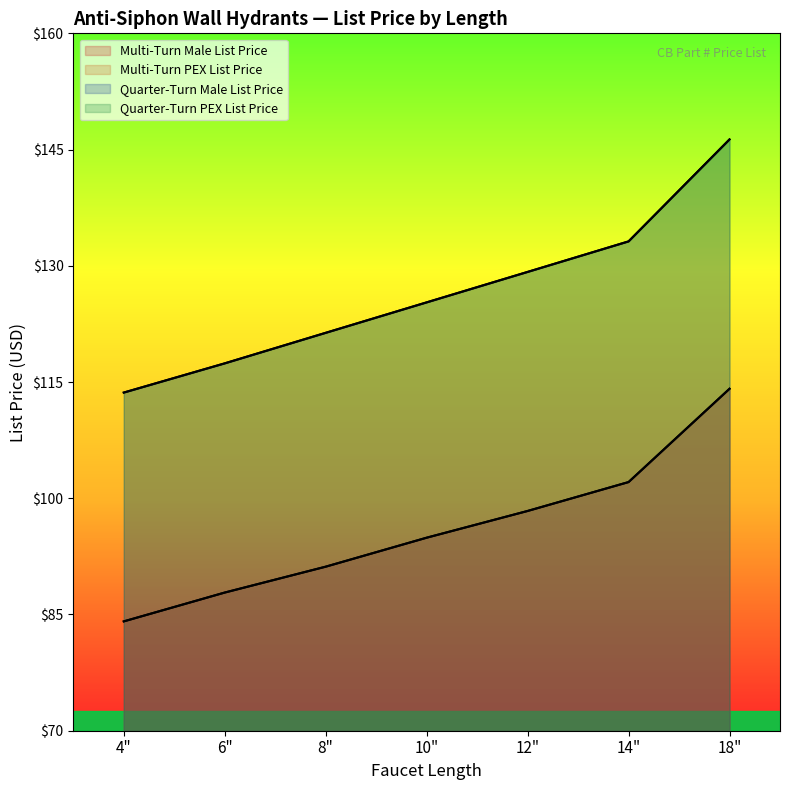

Count the number of data series in this chart.

4